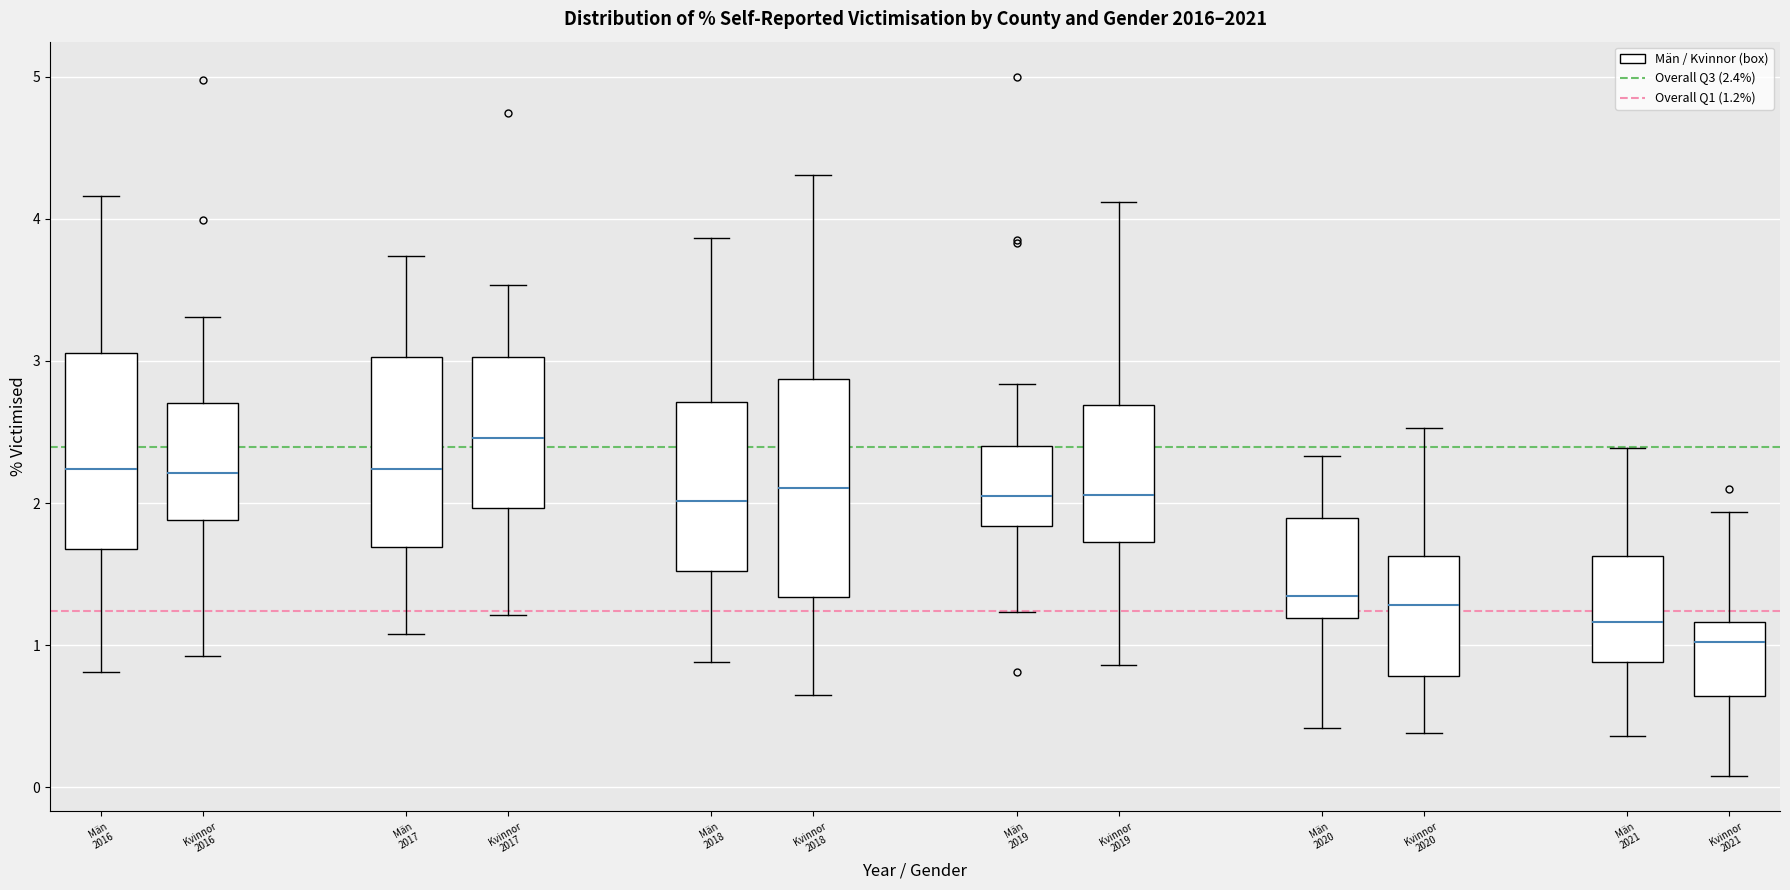

Where does the lower whisker of the box for Kvinnor 2017 end on the y-axis? The values are not printed on the chart, so give them approximately, as read against the axis.

1.2